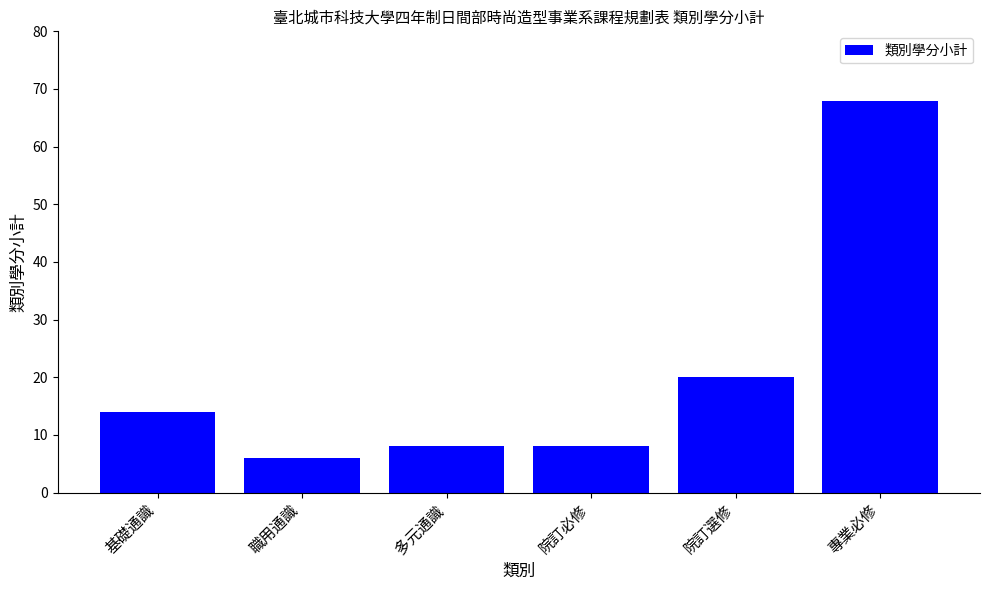

Reading left to right, transcribe all the data shown in this chart.

14	6	8	8	20	68